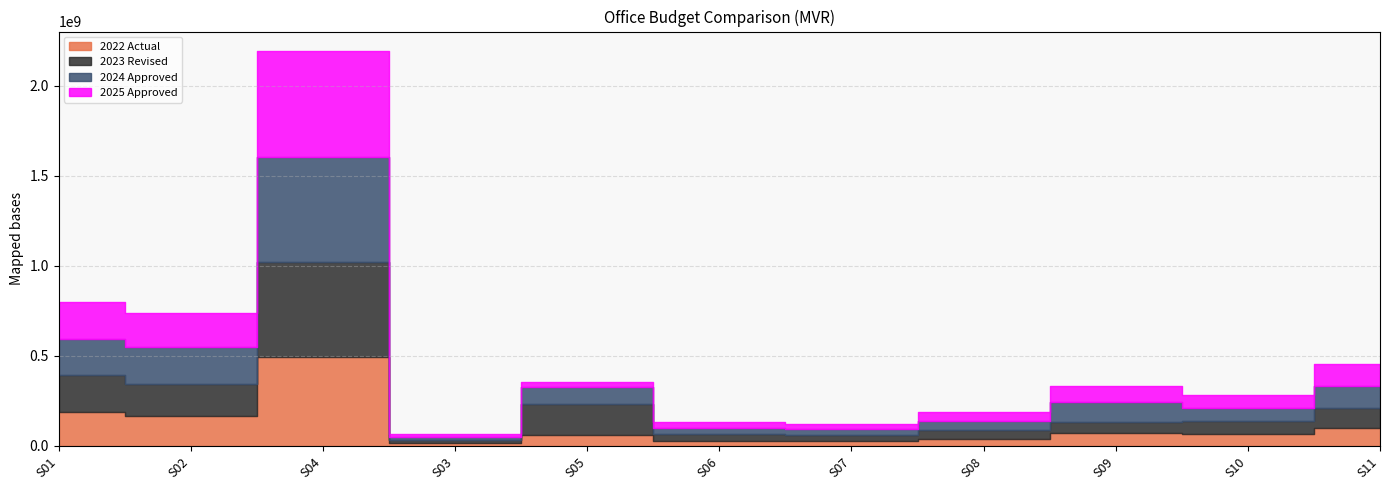

How many lines are shown in the chart?

4